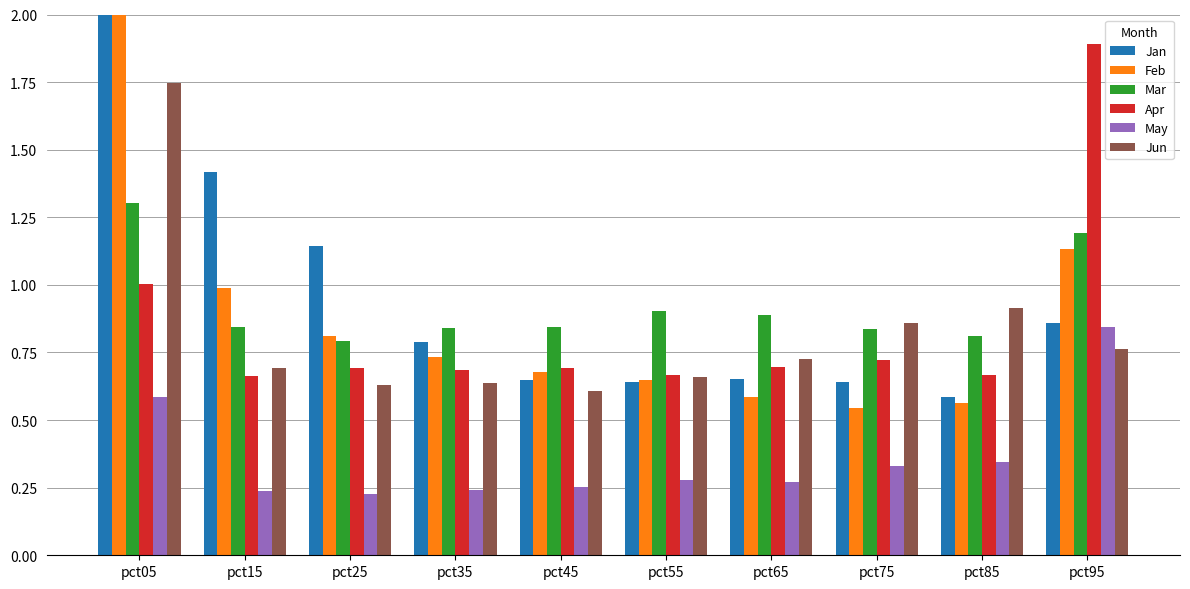

How many categories are shown in the chart?

10